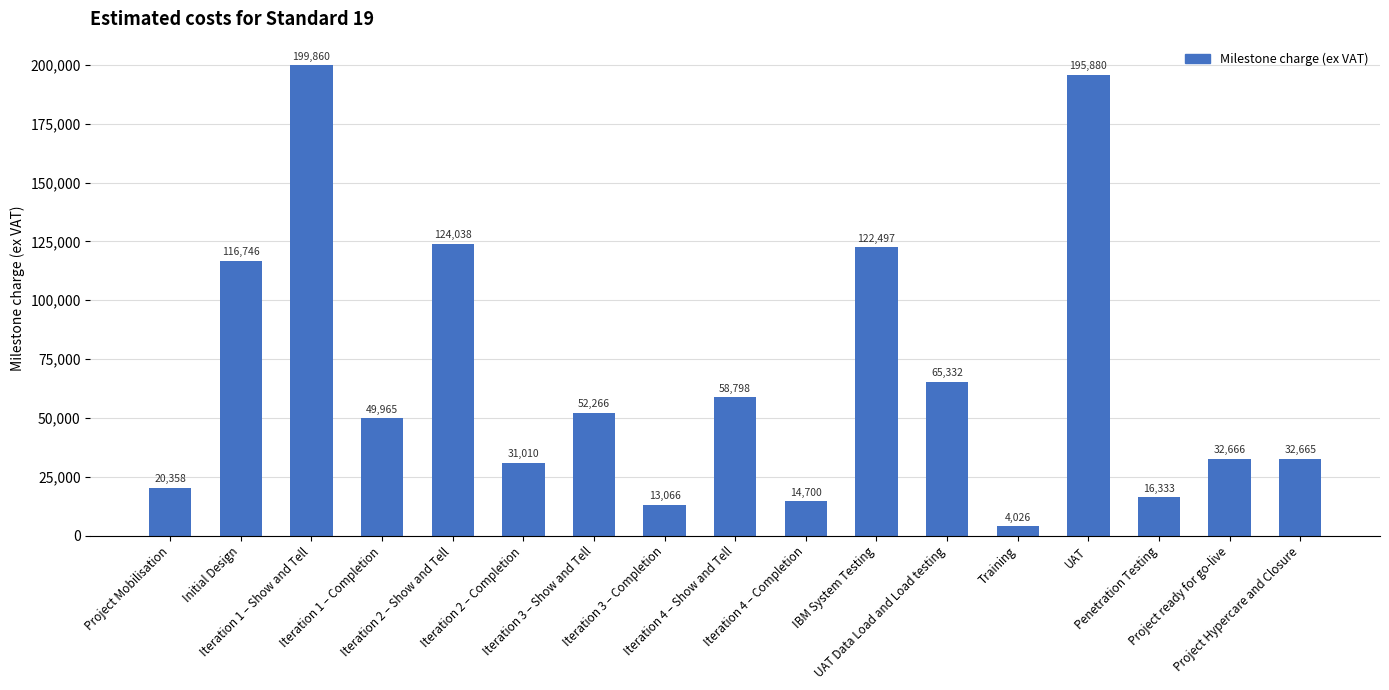

Between Iteration 1 – Show and Tell and Iteration 1 – Completion, which is larger?

Iteration 1 – Show and Tell